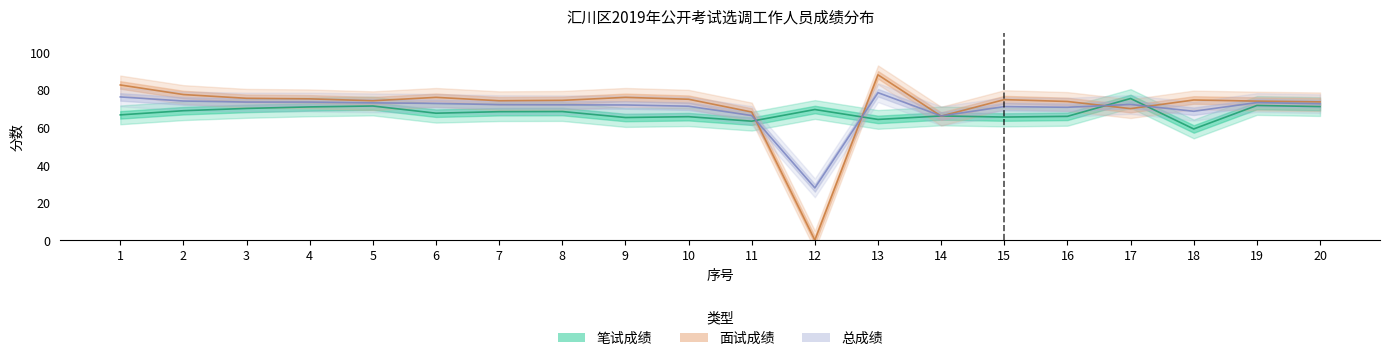

Is it true that 面试成绩 equals 74.2 at 7?

True